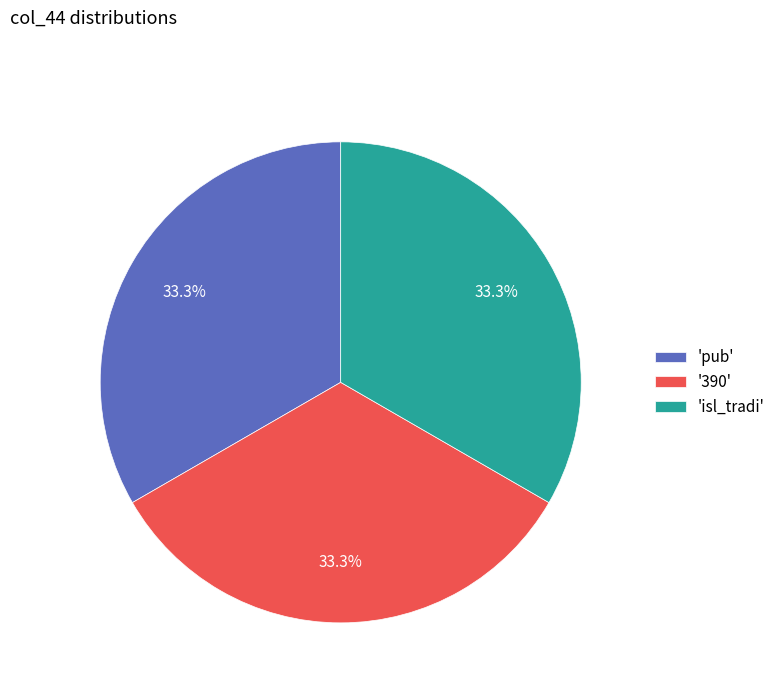

Approximately how many times larger is the value at '390' compared to 'pub'?

1.0